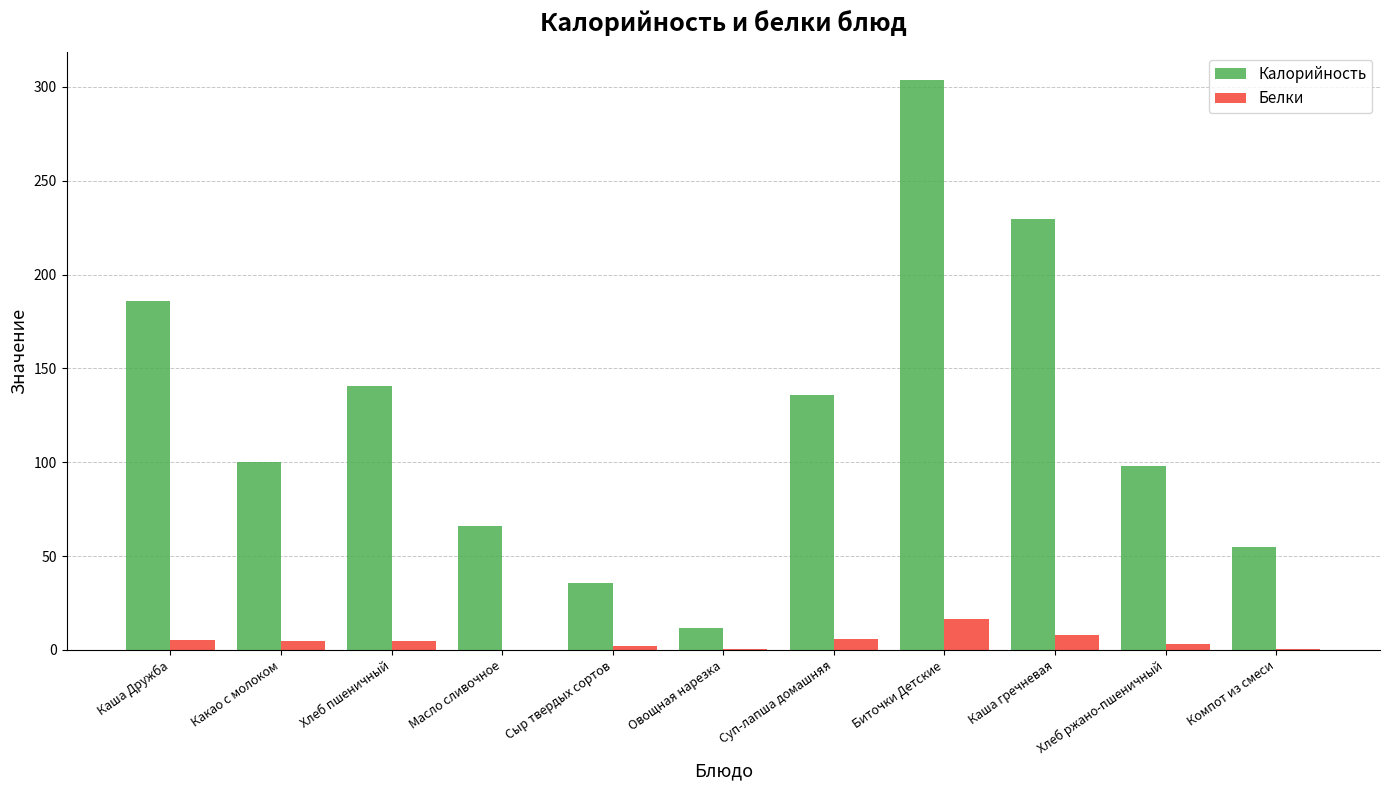

Which series changed the most between Каша Дружба and Овощная нарезка?

Калорийность